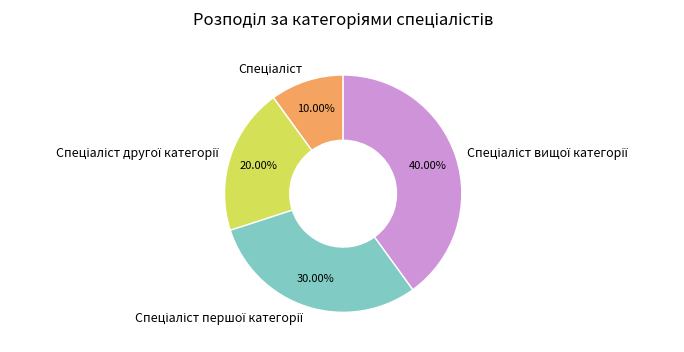

Is there a majority slice in this chart?

No